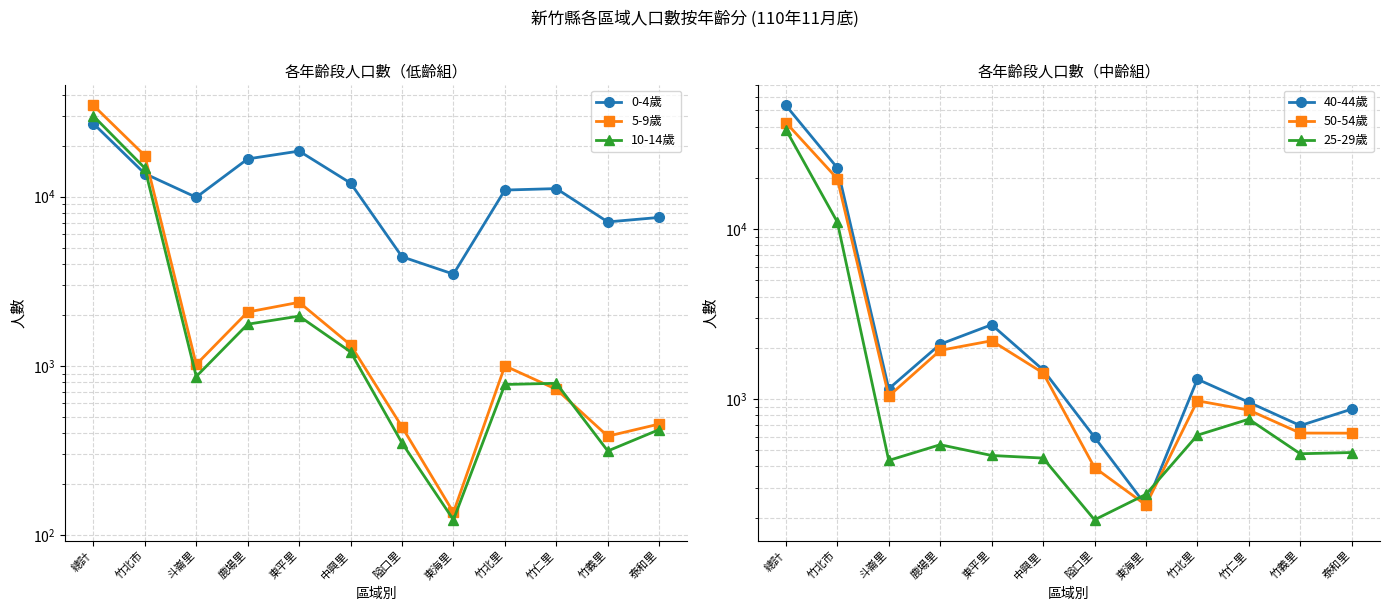

What are all the series names shown in the legend?

0-4歲, 5-9歲, 10-14歲, 40-44歲, 50-54歲, 25-29歲